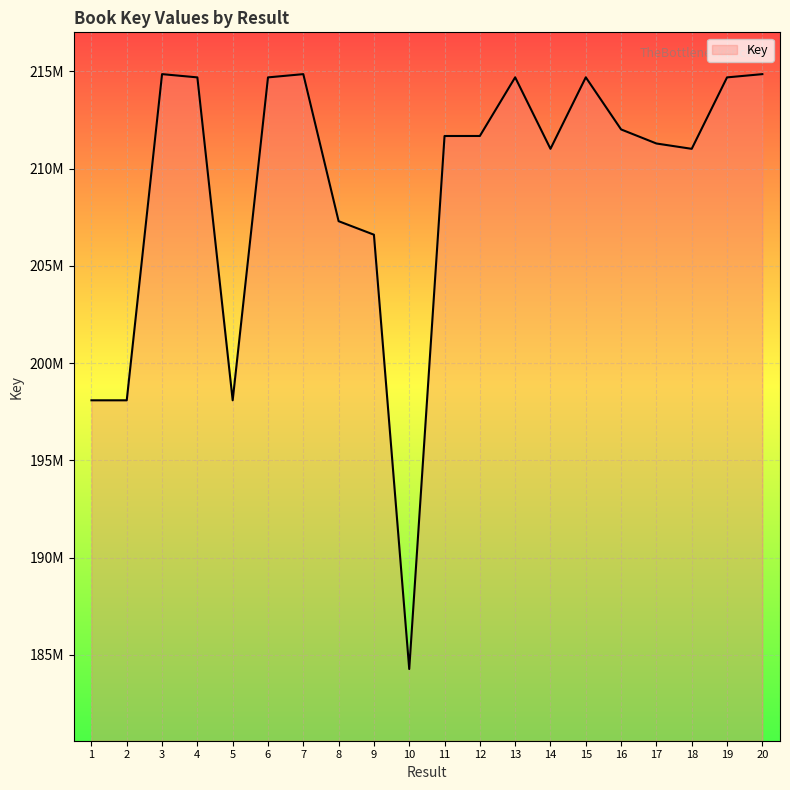

True or false: the data has more than 2 interior local peaks.

True